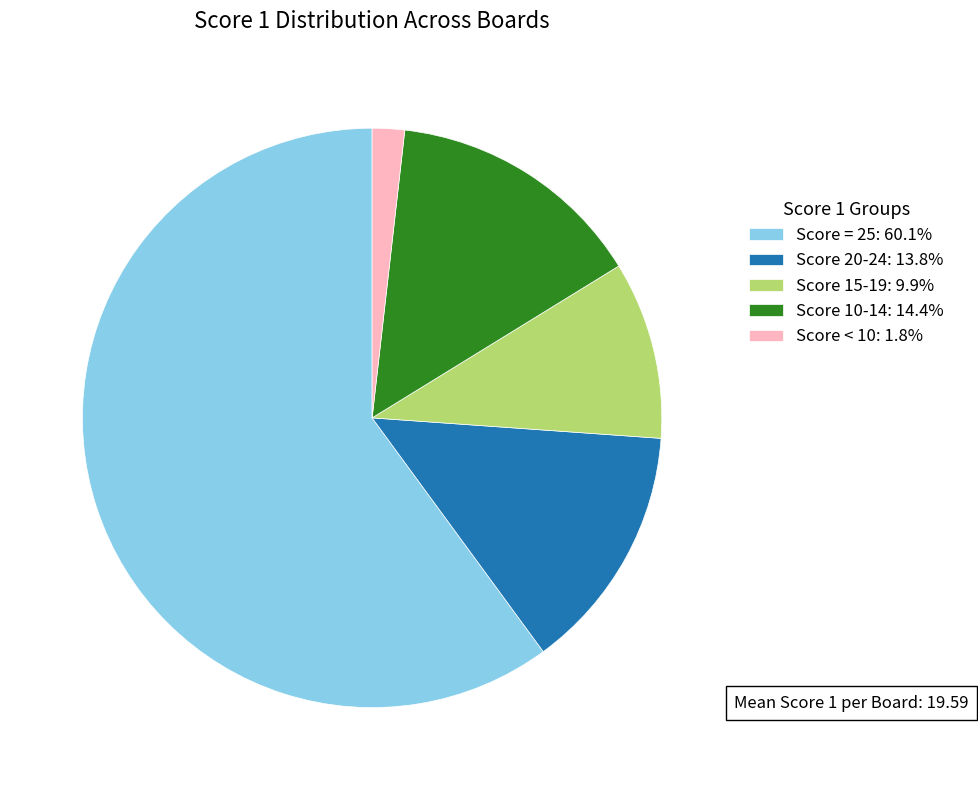

Is the sum of Score 10-14: 14.4% and Score 20-24: 13.8% greater than half?

No